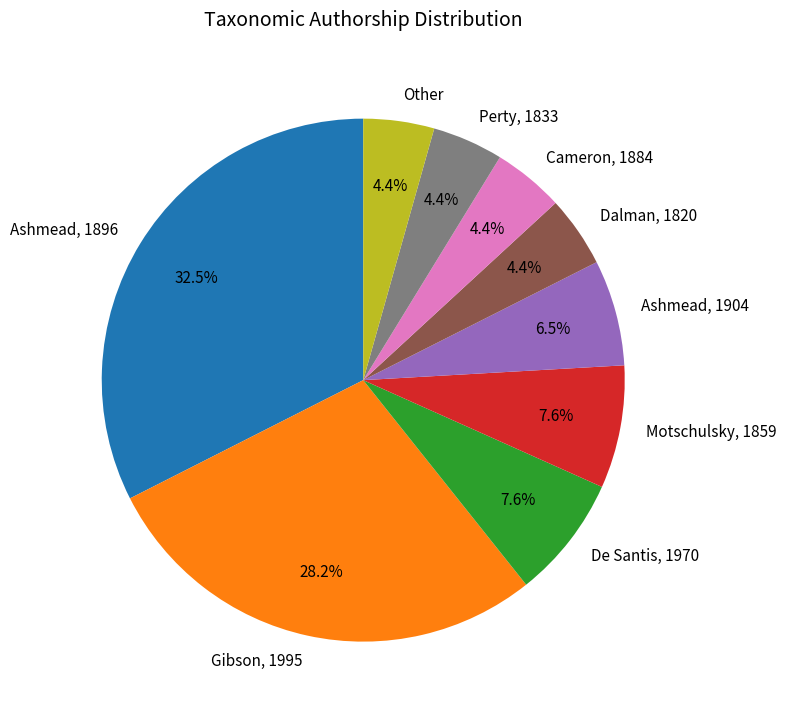

How many segments does this pie chart have?

9